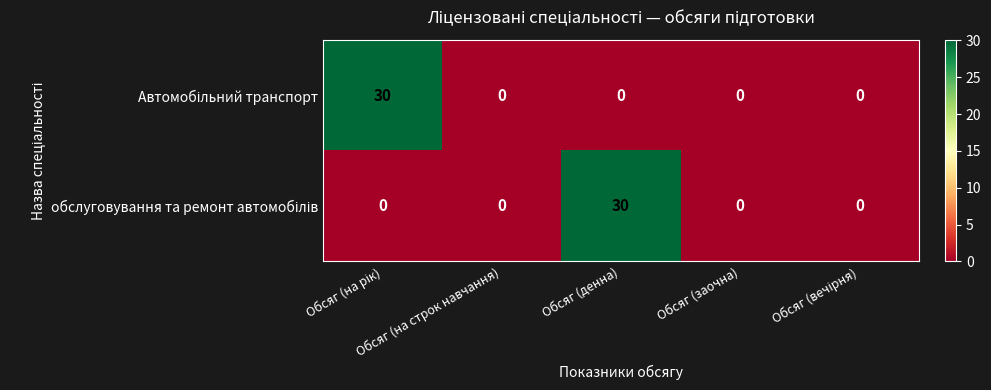

What is the maximum value shown in the chart?

30